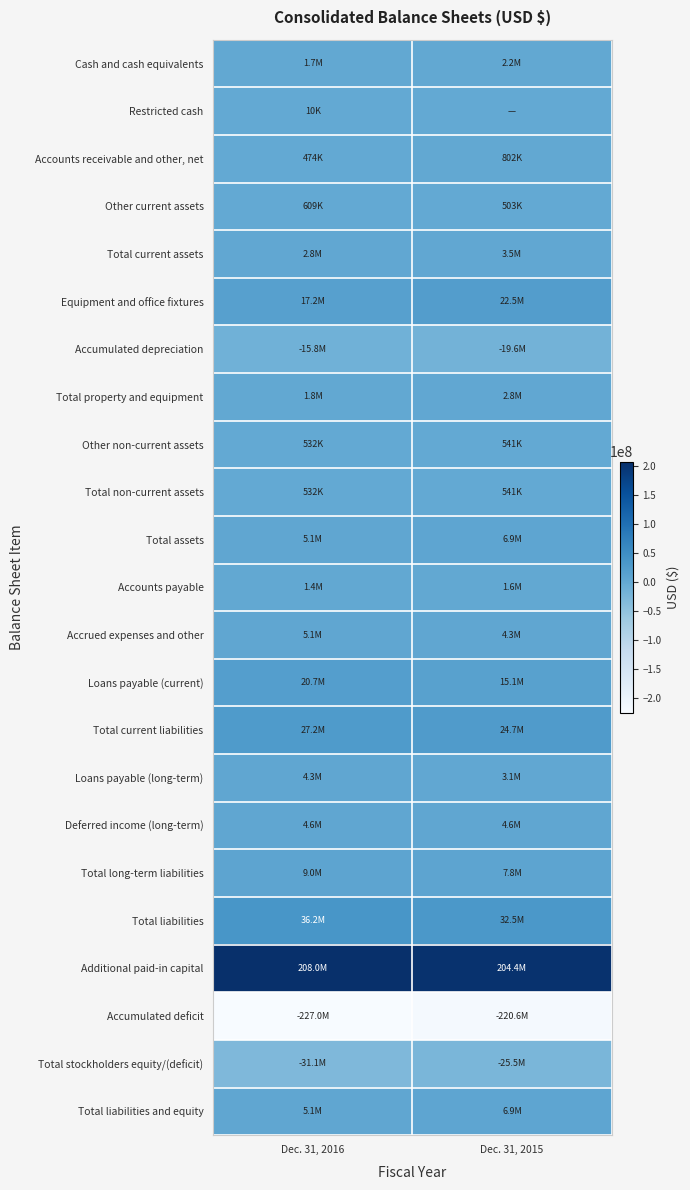

At which category does the chart reach its minimum across all series?

Dec. 31, 2016